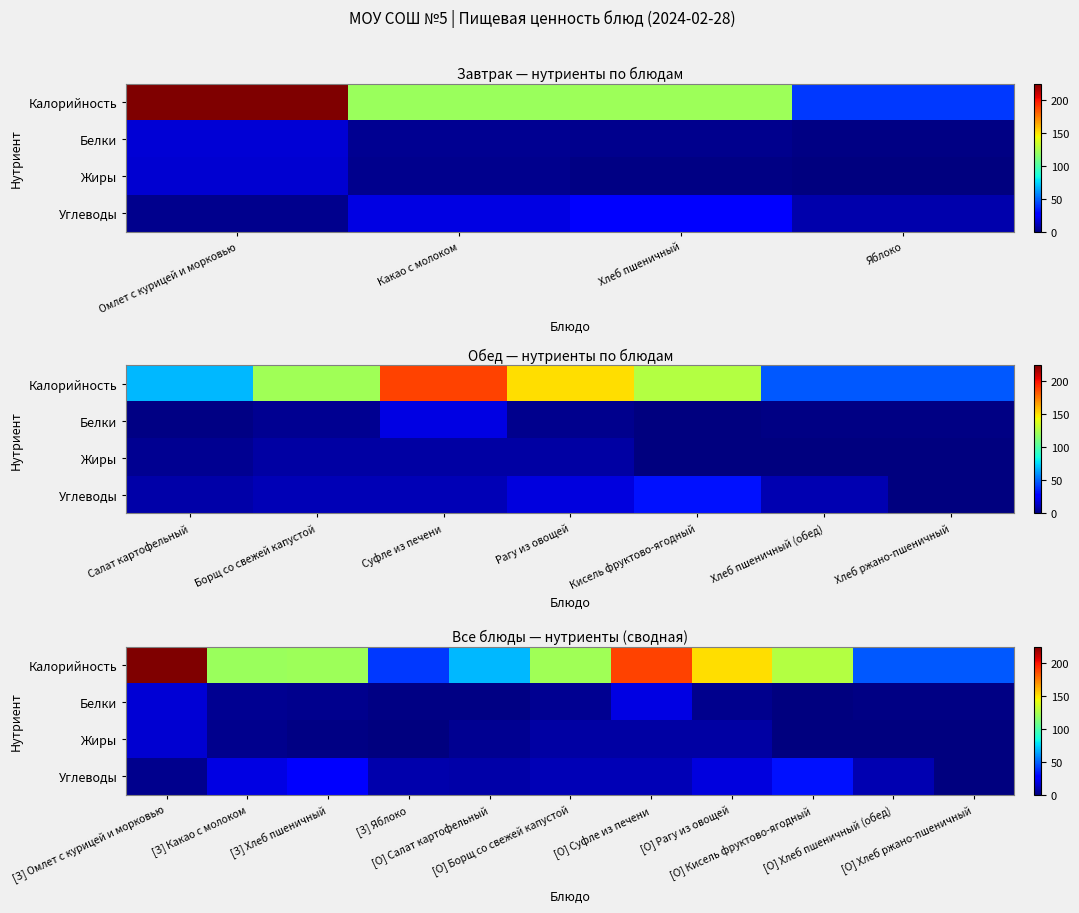

Which category has the highest value across all series?

[З] Омлет с курицей и морковью